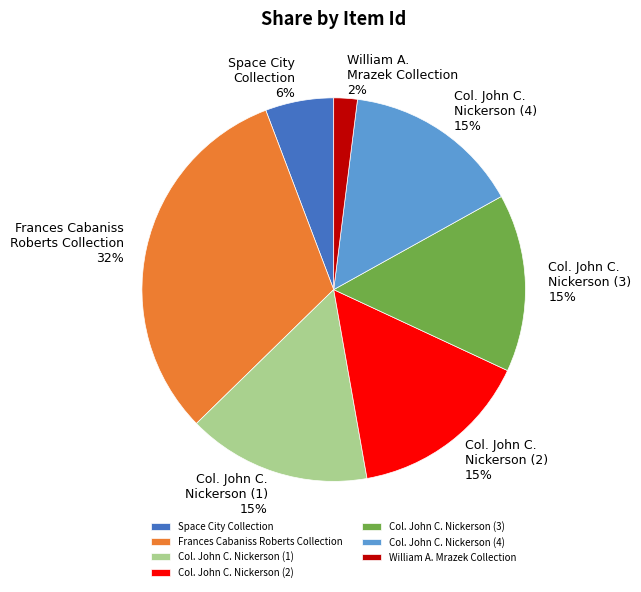

How many slices are in this pie chart?

7